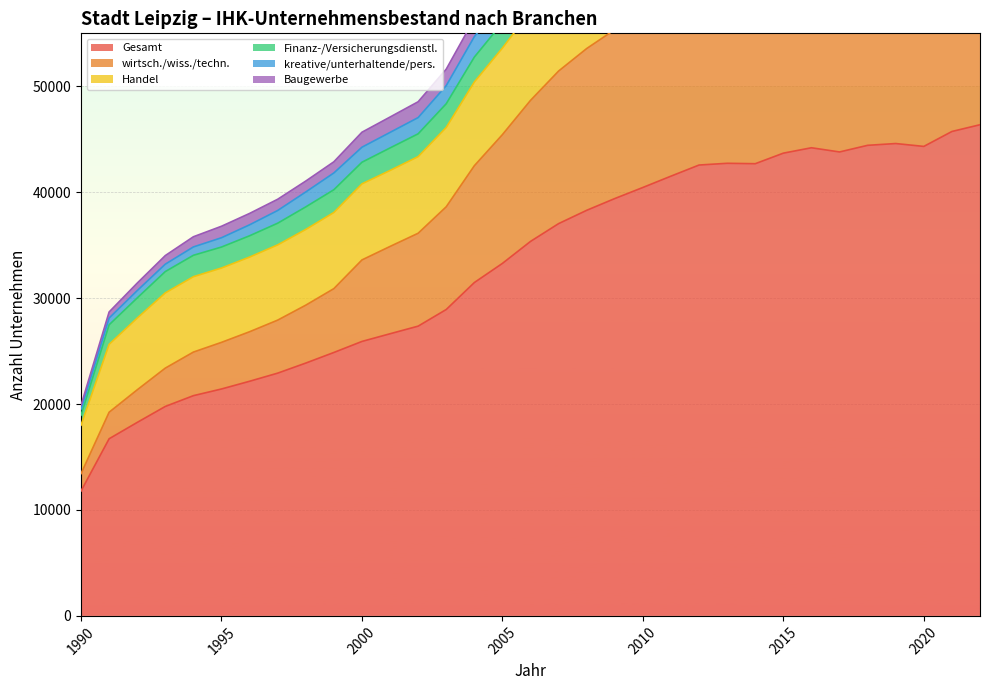

The value of kreative/unterhaltende/pers. at 2016 is 3856. True or false?

True